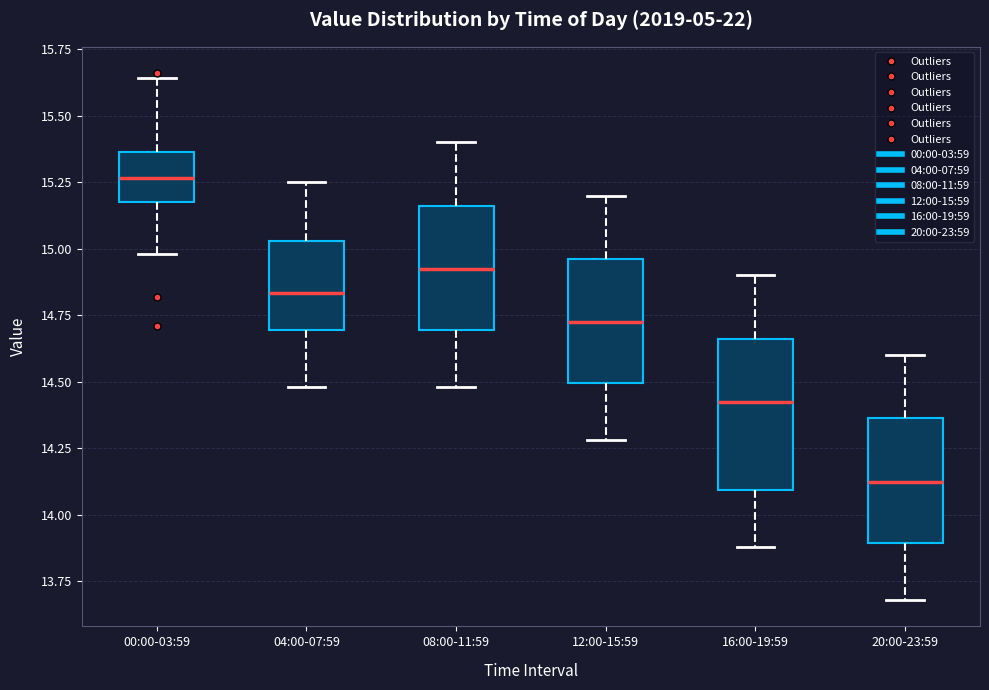

Comparing the boxes themselves (not the whiskers), which one is the tallest?

16:00-19:59